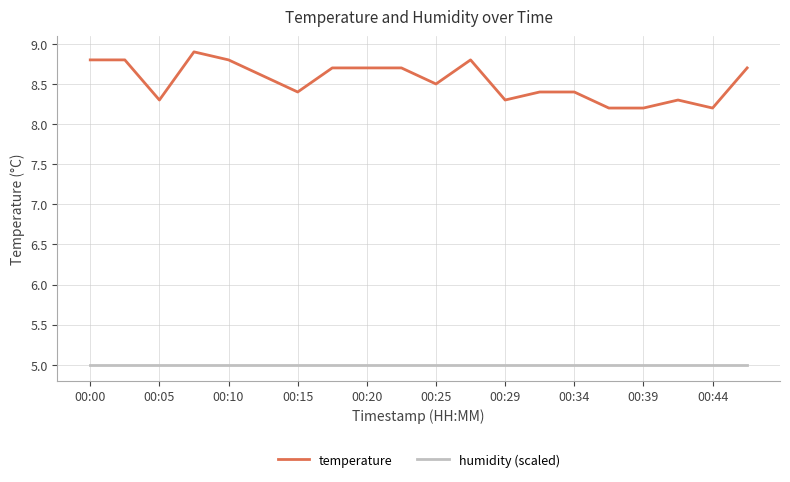

Which series has the widest spread of values?

temperature